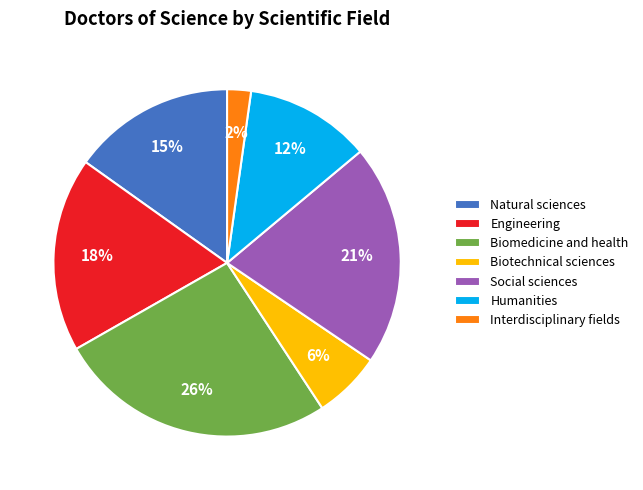

The Interdisciplinary fields slice represents 2% of the pie. True or false?

True